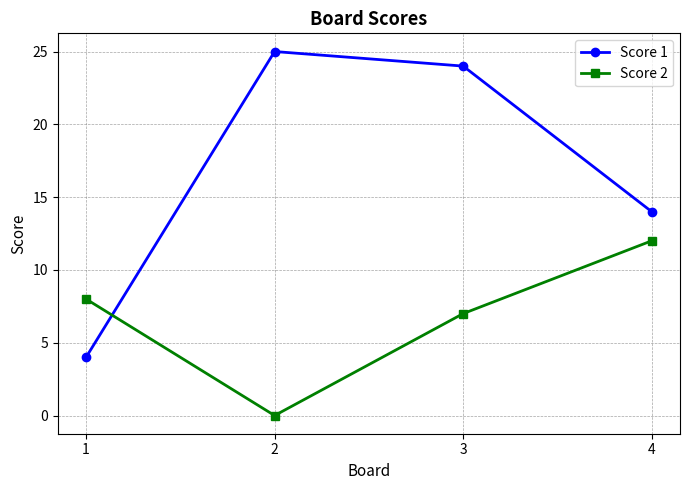

At which category is the sum across all series the highest?

3